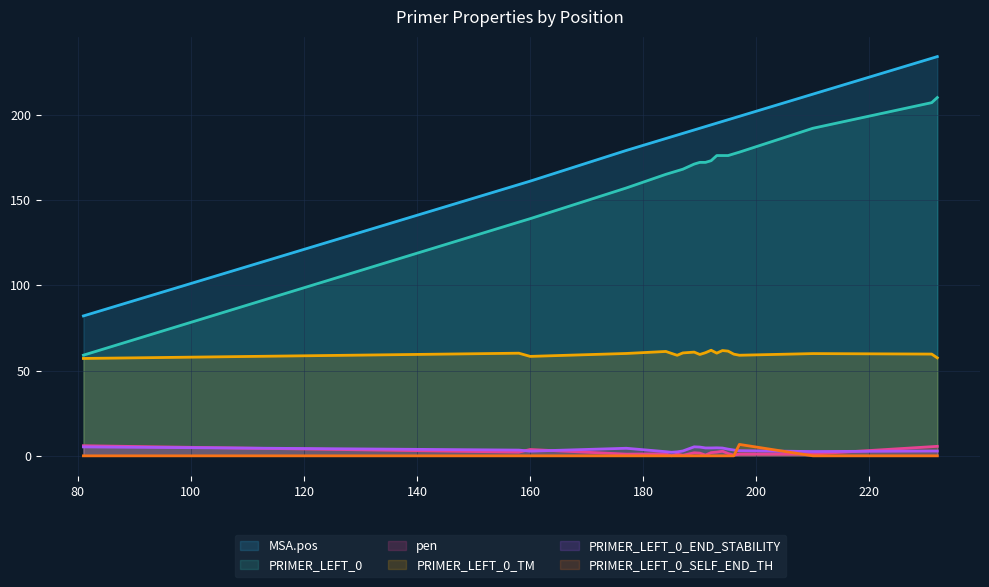

What is the maximum value for MSA.pos?

234.0